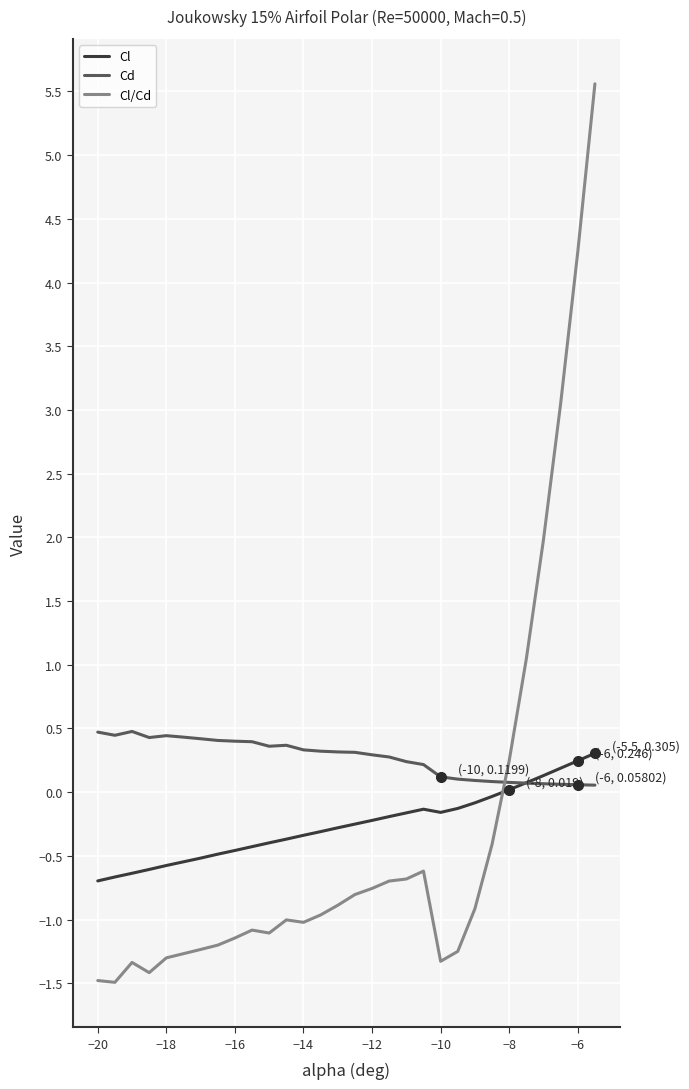

At how many categories does at least one series exceed 5?

1